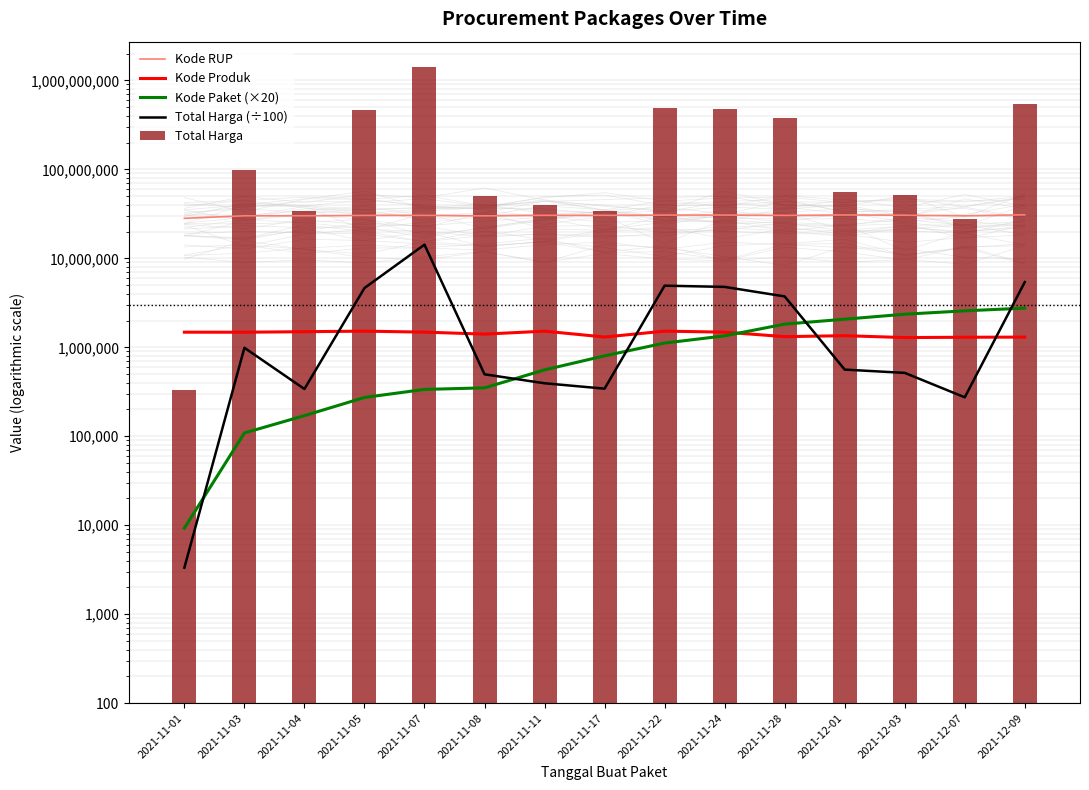

Does the chart contain any negative values?

No